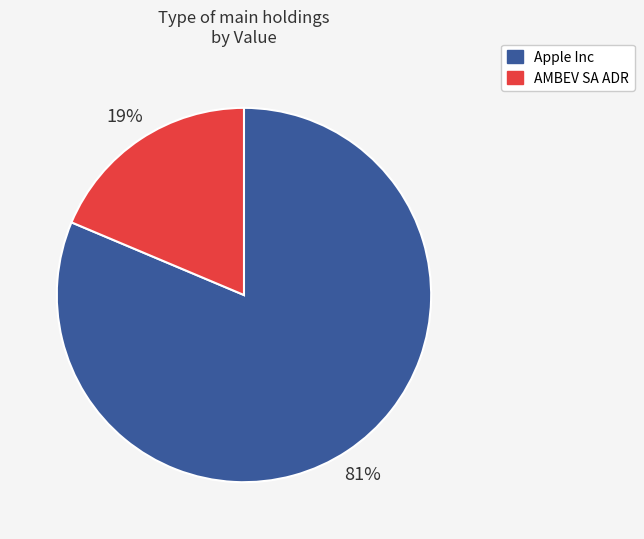

To the nearest percent, what is the combined percentage of Apple Inc and AMBEV SA ADR?

100%